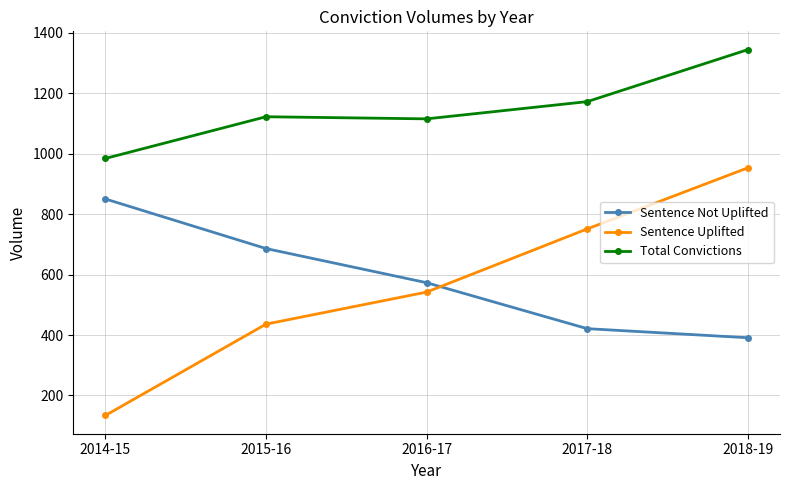

What is the sum of all Sentence Not Uplifted values?

2921